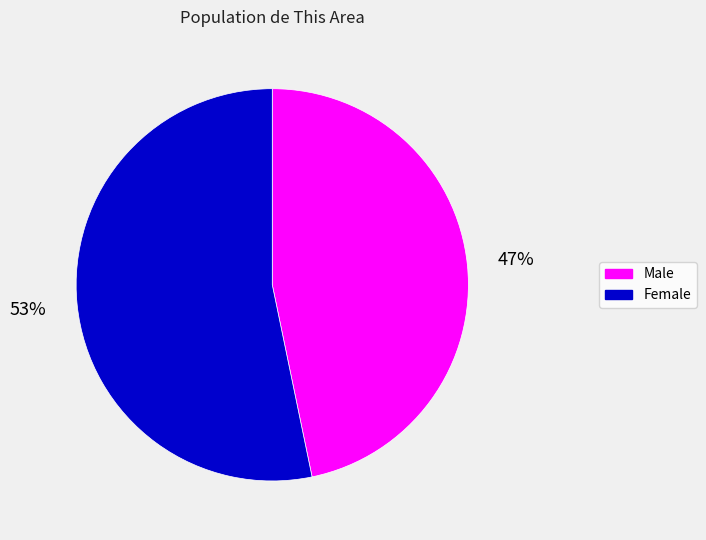

True or false: Female accounts for 53% of the total.

True